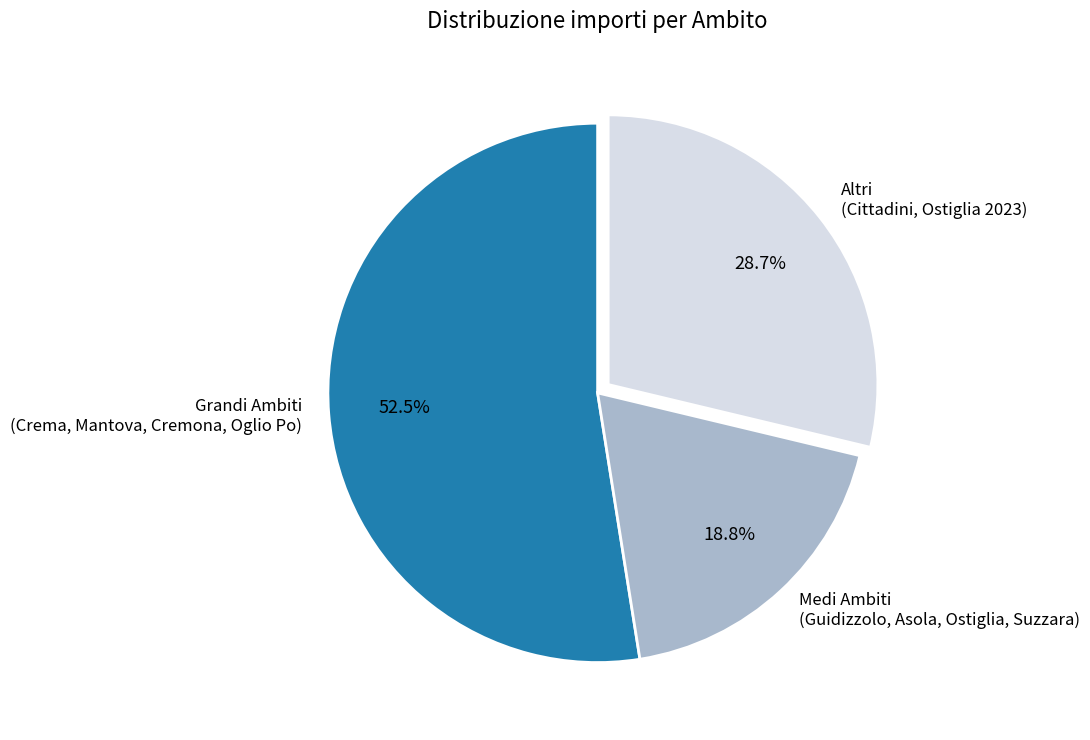

Which category has the smallest portion of the pie?

Medi Ambiti (Guidizzolo, Asola, Ostiglia, Suzzara)